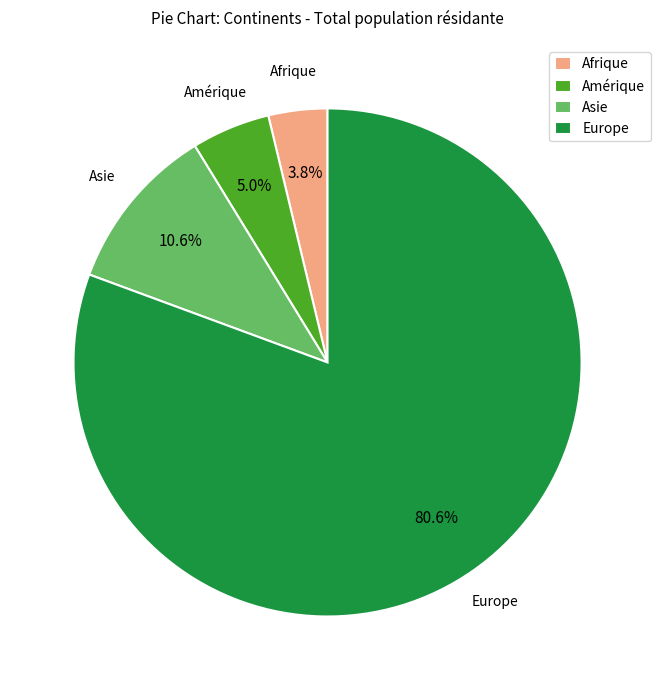

Between Europe and Asie, which is larger?

Europe